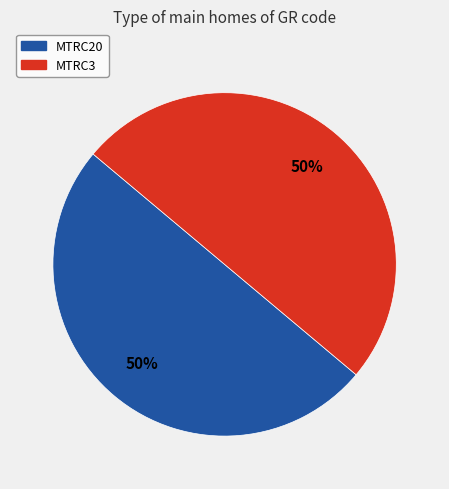

How many segments does this pie chart have?

2